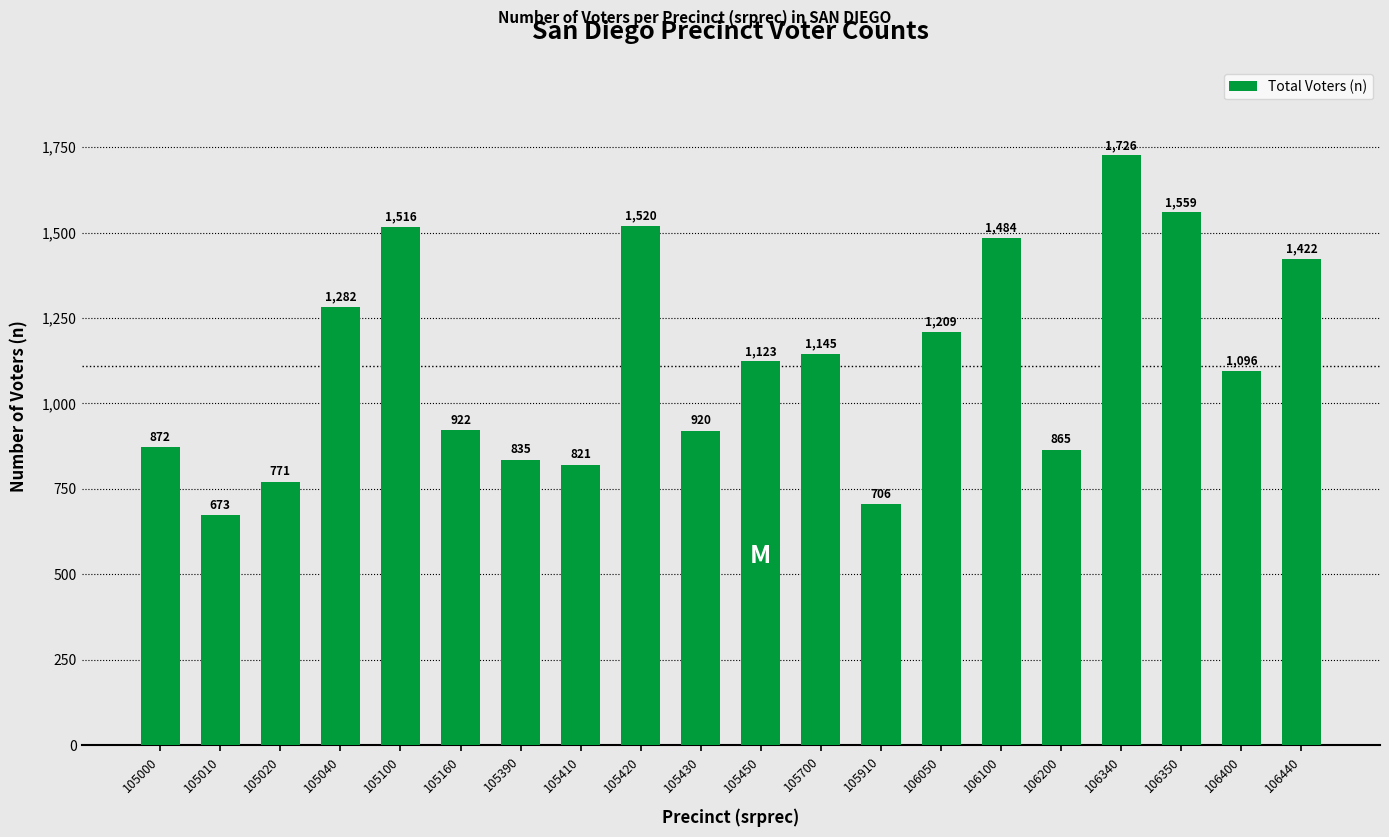

Reading left to right, extract all data points from this chart.

105000=872	105010=673	105020=771	105040=1282	105100=1516	105160=922	105390=835	105410=821	105420=1520	105430=920	105450=1123	105700=1145	105910=706	106050=1209	106100=1484	106200=865	106340=1726	106350=1559	106400=1096	106440=1422